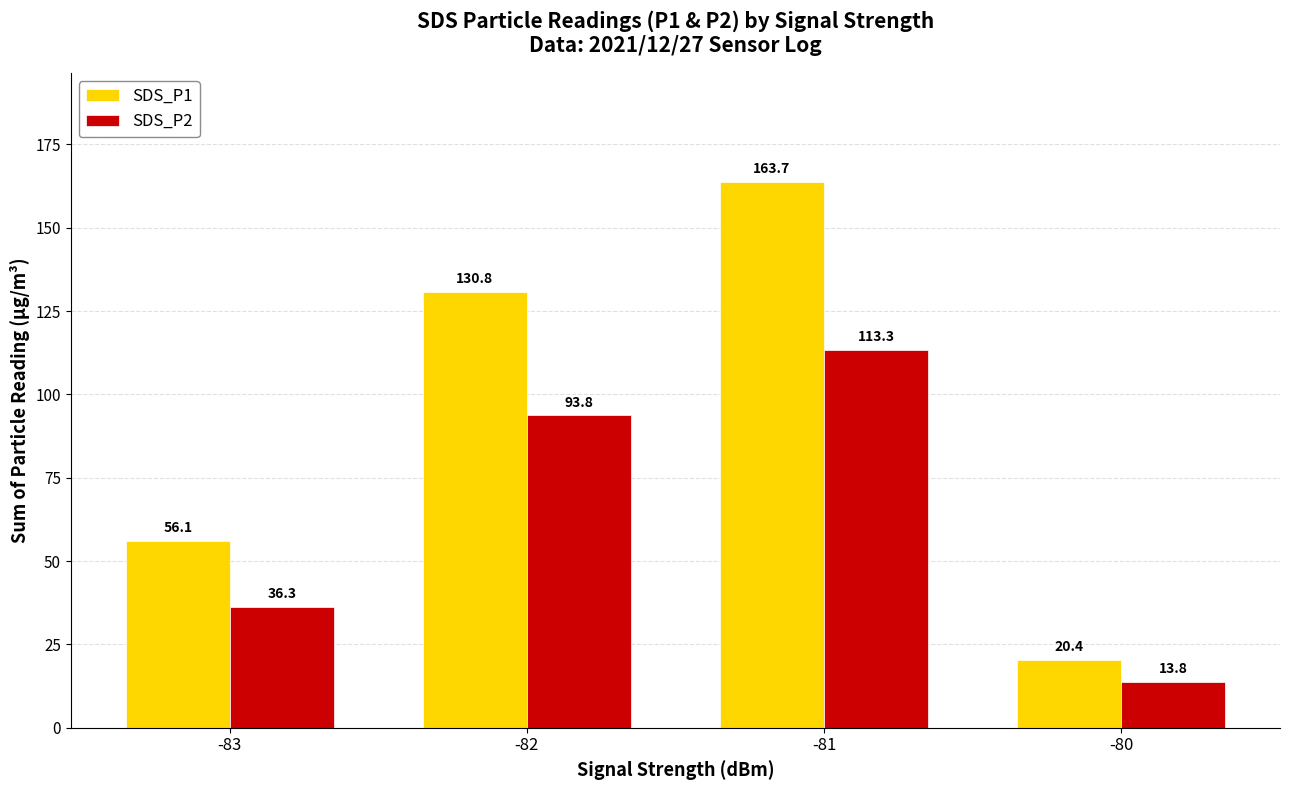

How many values in the SDS_P1 series are below 130?

2